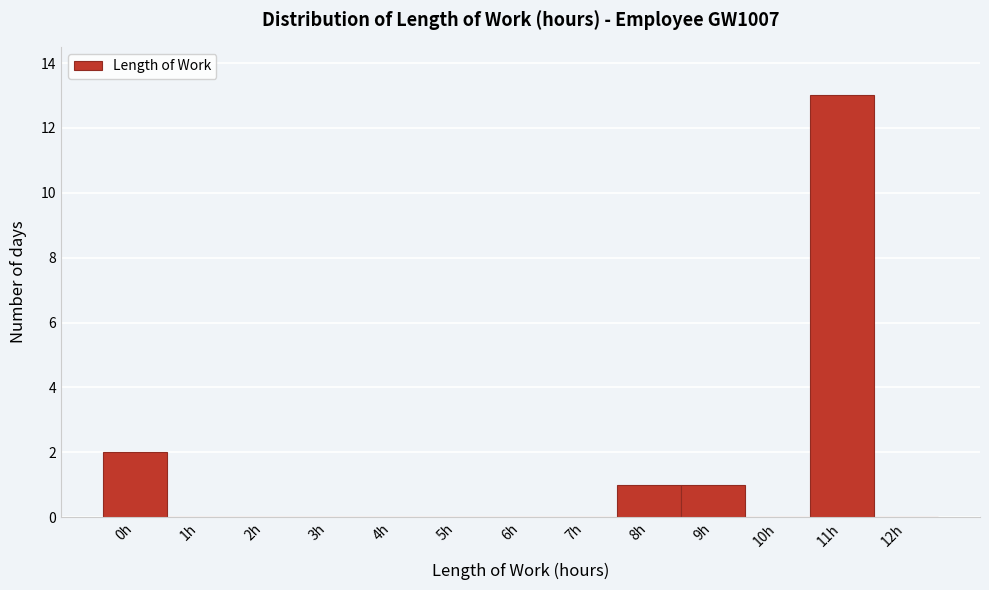

Reading left to right, list all the values displayed in this chart.

0h=2	1h=0	2h=0	3h=0	4h=0	5h=0	6h=0	7h=0	8h=1	9h=1	10h=0	11h=13	12h=0